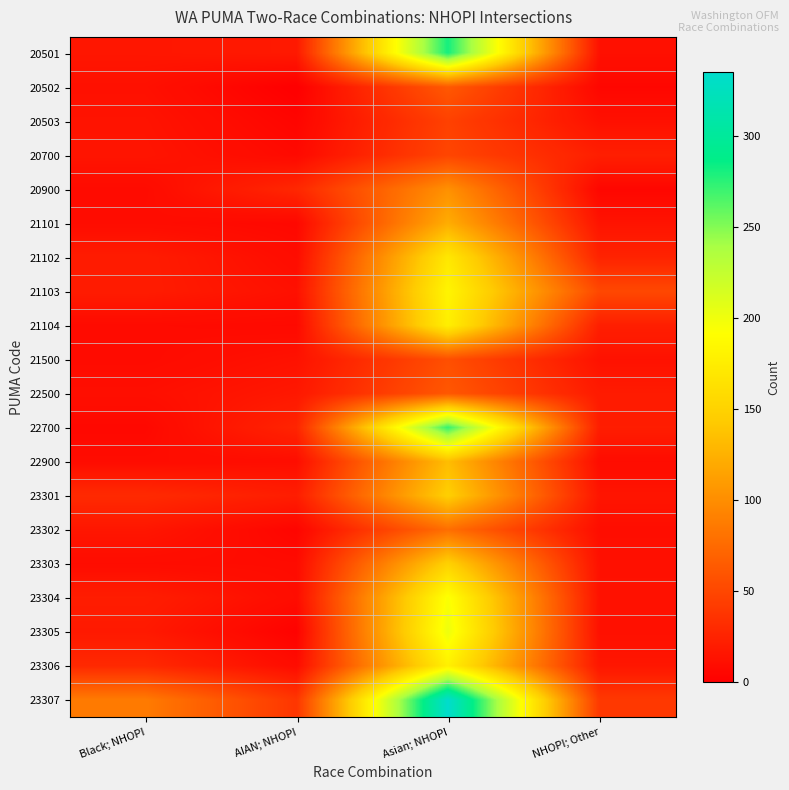

Reading right to left, transcribe all the data shown in this chart.

20501: NHOPI; Other=12	Asian; NHOPI=281	AIAN; NHOPI=18	Black; NHOPI=16
20502: NHOPI; Other=5	Asian; NHOPI=63	AIAN; NHOPI=0	Black; NHOPI=12
20503: NHOPI; Other=12	Asian; NHOPI=46	AIAN; NHOPI=4	Black; NHOPI=14
20700: NHOPI; Other=22	Asian; NHOPI=49	AIAN; NHOPI=7	Black; NHOPI=15
20900: NHOPI; Other=5	Asian; NHOPI=102	AIAN; NHOPI=28	Black; NHOPI=8
21101: NHOPI; Other=14	Asian; NHOPI=122	AIAN; NHOPI=6	Black; NHOPI=9
21102: NHOPI; Other=25	Asian; NHOPI=170	AIAN; NHOPI=9	Black; NHOPI=20
21103: NHOPI; Other=51	Asian; NHOPI=182	AIAN; NHOPI=12	Black; NHOPI=20
21104: NHOPI; Other=22	Asian; NHOPI=177	AIAN; NHOPI=7	Black; NHOPI=8
21500: NHOPI; Other=13	Asian; NHOPI=56	AIAN; NHOPI=13	Black; NHOPI=8
22500: NHOPI; Other=19	Asian; NHOPI=62	AIAN; NHOPI=17	Black; NHOPI=11
22700: NHOPI; Other=21	Asian; NHOPI=272	AIAN; NHOPI=26	Black; NHOPI=6
22900: NHOPI; Other=9	Asian; NHOPI=133	AIAN; NHOPI=10	Black; NHOPI=9
23301: NHOPI; Other=15	Asian; NHOPI=147	AIAN; NHOPI=21	Black; NHOPI=30
23302: NHOPI; Other=10	Asian; NHOPI=78	AIAN; NHOPI=4	Black; NHOPI=16
23303: NHOPI; Other=12	Asian; NHOPI=149	AIAN; NHOPI=8	Black; NHOPI=9
23304: NHOPI; Other=13	Asian; NHOPI=194	AIAN; NHOPI=9	Black; NHOPI=21
23305: NHOPI; Other=12	Asian; NHOPI=201	AIAN; NHOPI=2	Black; NHOPI=18
23306: NHOPI; Other=16	Asian; NHOPI=178	AIAN; NHOPI=9	Black; NHOPI=29
23307: NHOPI; Other=40	Asian; NHOPI=335	AIAN; NHOPI=38	Black; NHOPI=87